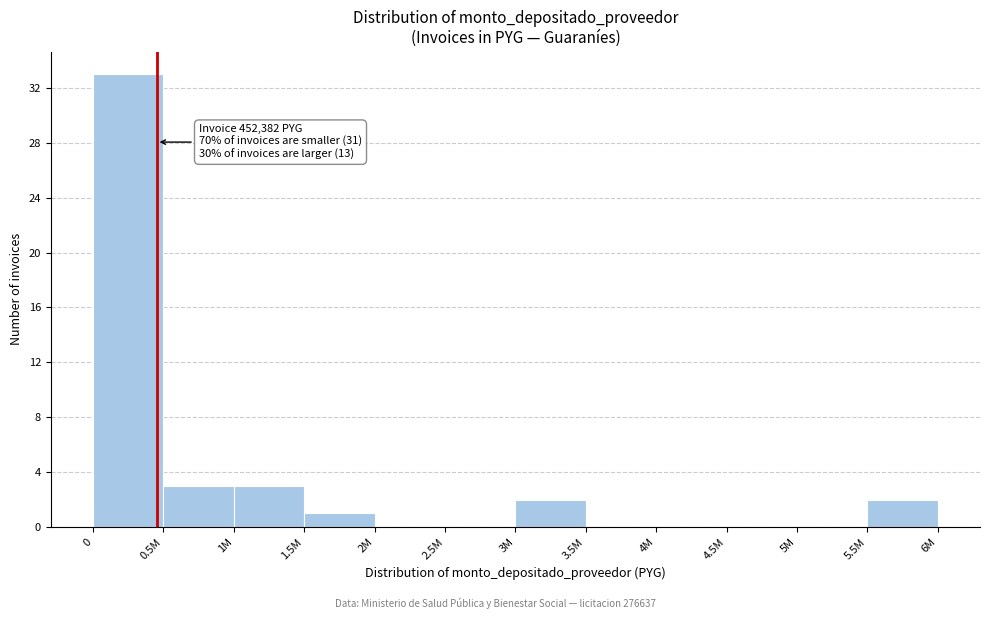

Reading right to left, extract all data points from this chart.

5.5M=2	5M=0	4.5M=0	4M=0	3.5M=0	3M=2	2.5M=0	2M=0	1.5M=1	1M=3	0.5M=3	0=33